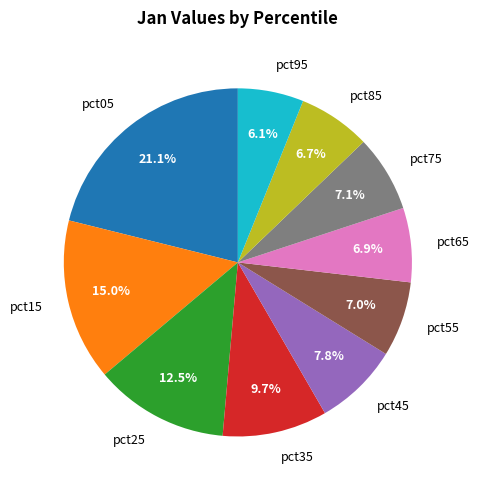

What is the ratio of the value at pct65 to the value at pct85?

1.0